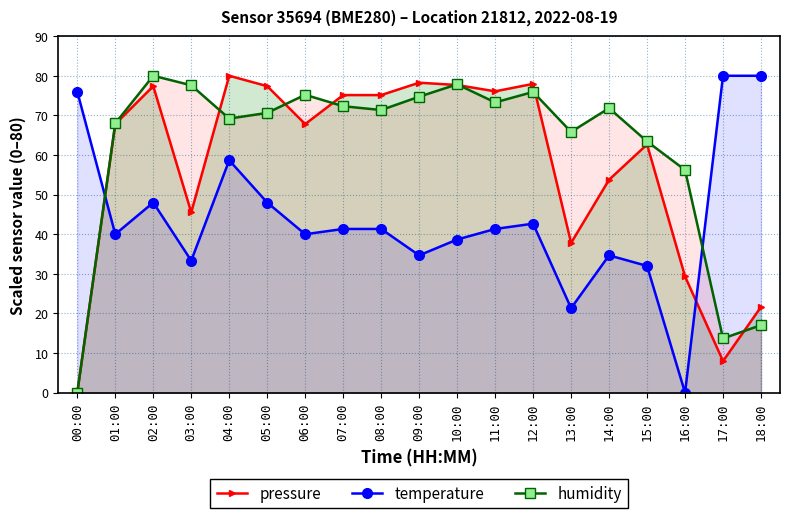

How many lines are shown in the chart?

3